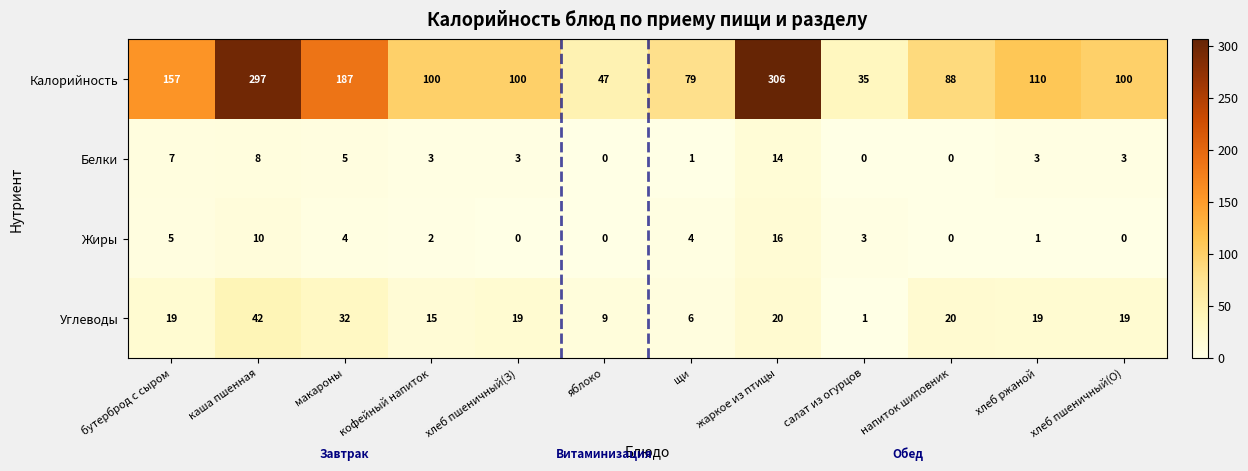

At which label does Калорийность first exceed 100?

бутерброд с сыром